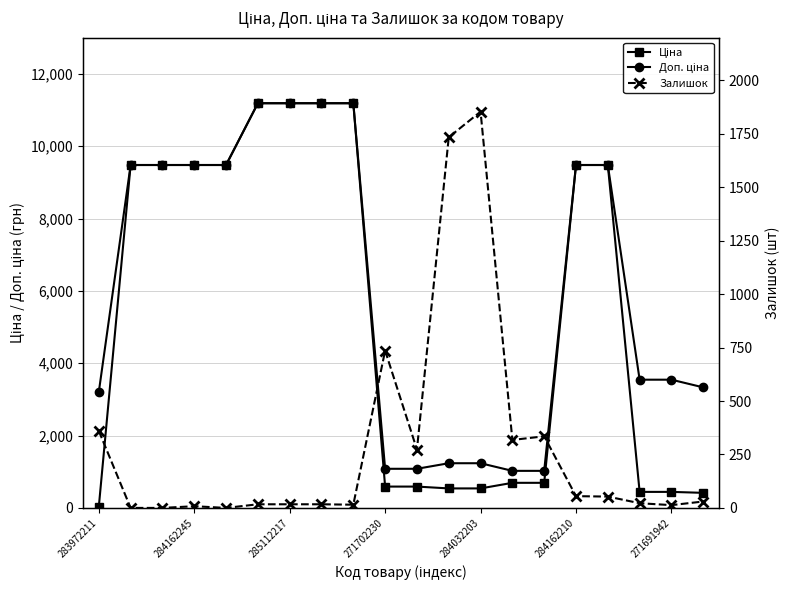

What are all the series names shown in the legend?

Ціна, Доп. ціна, Залишок